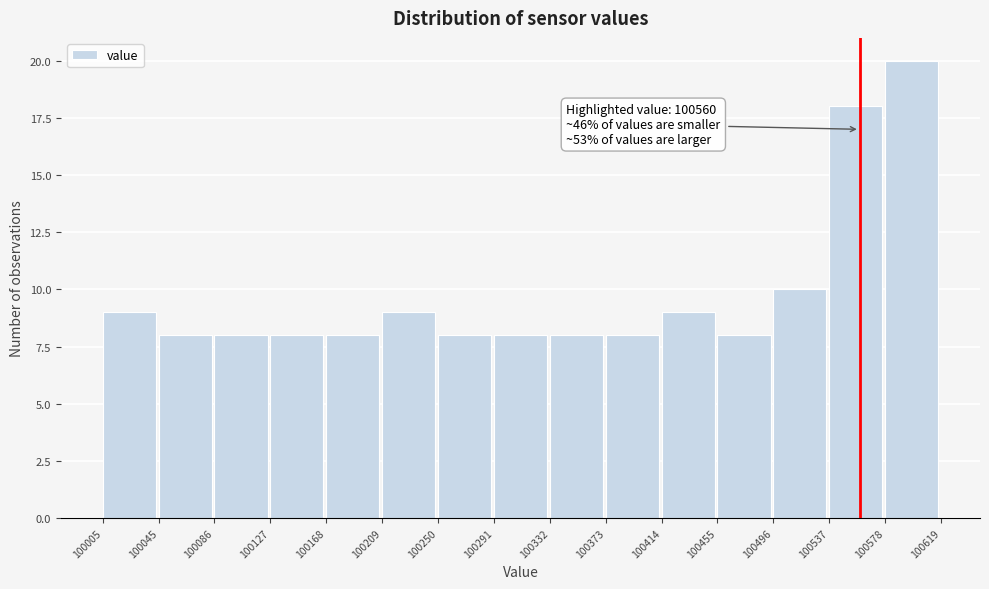

Which range on the x-axis has the tallest bar?

100578 to 100619